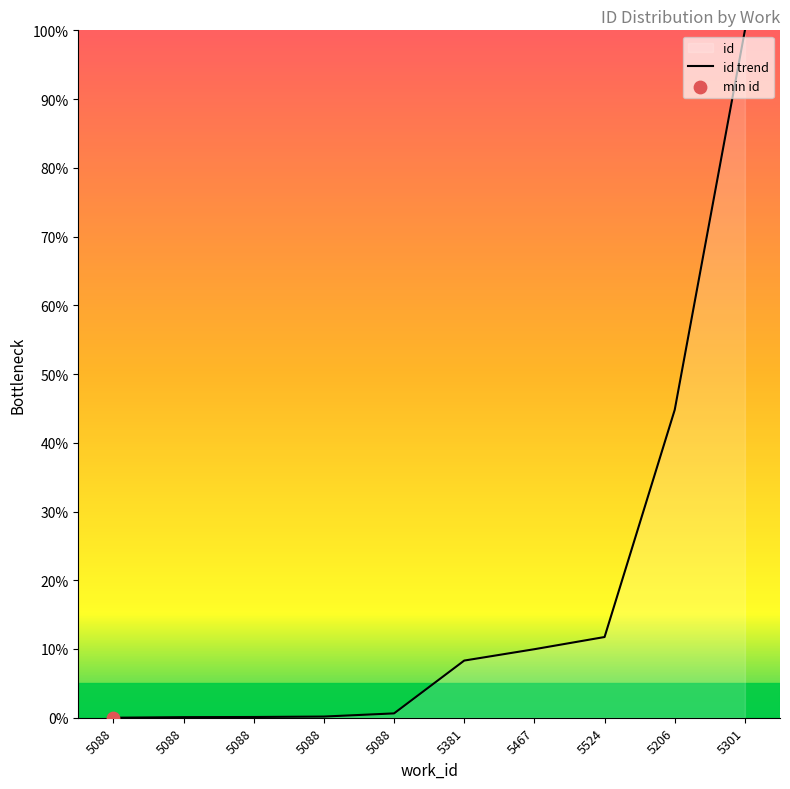

What is the change in value from 5088 to 5381?

+8.2